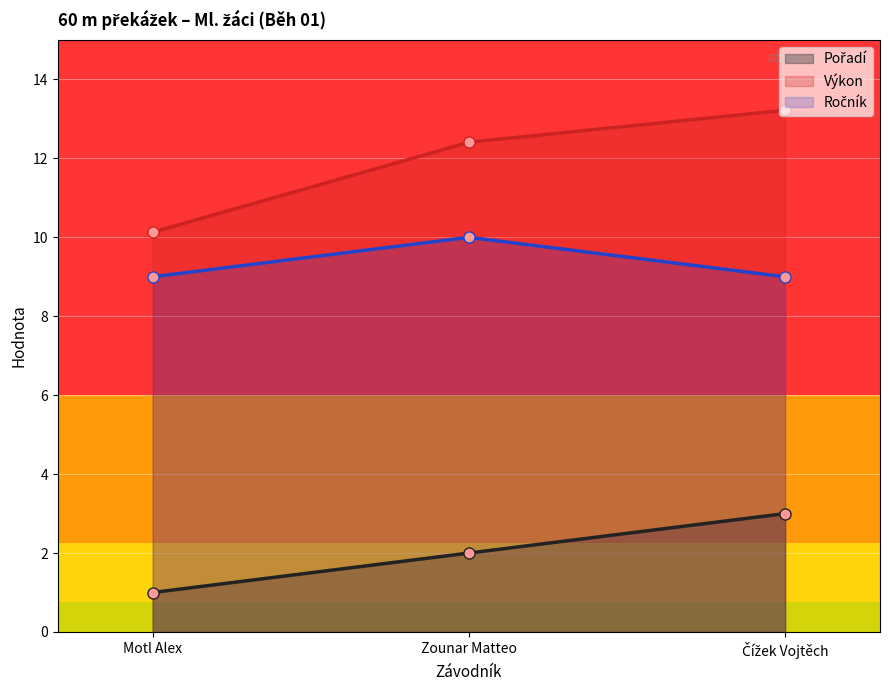

Which series has the widest spread of values?

Výkon